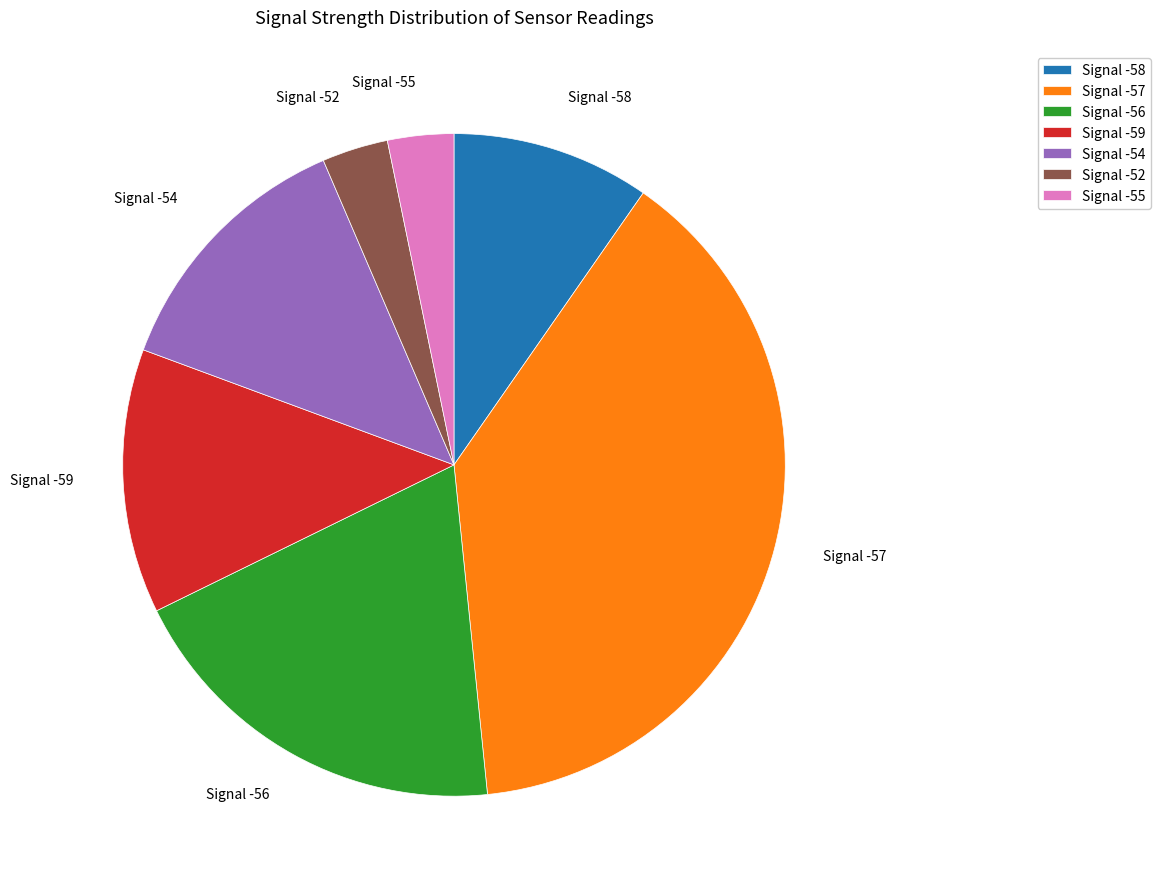

Is it true that Signal -54 is 19% of the pie?

False